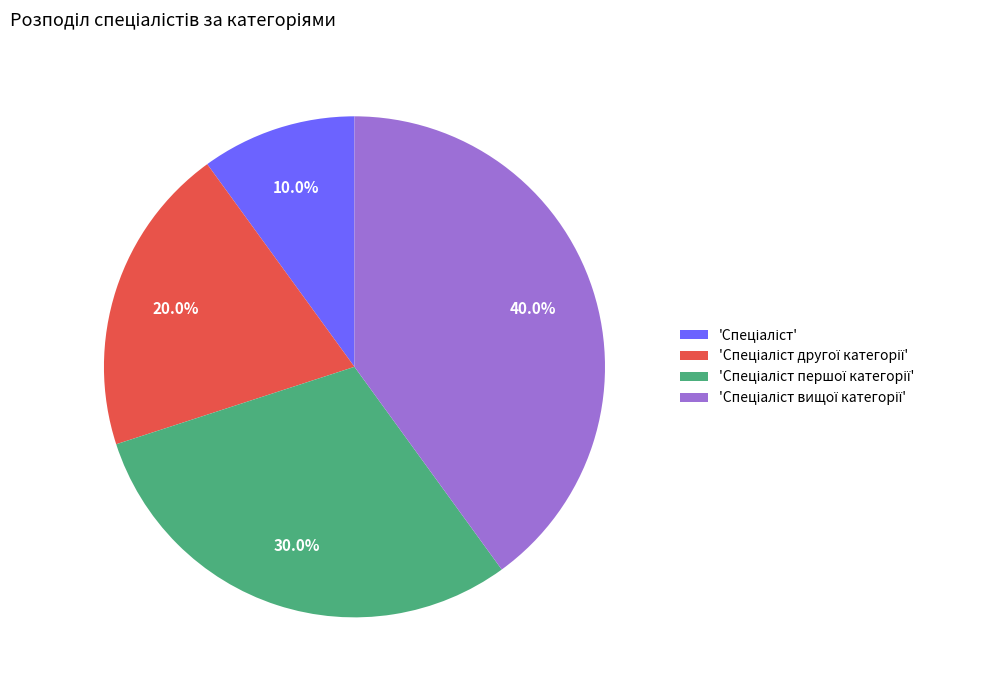

Does any single category account for the majority?

No